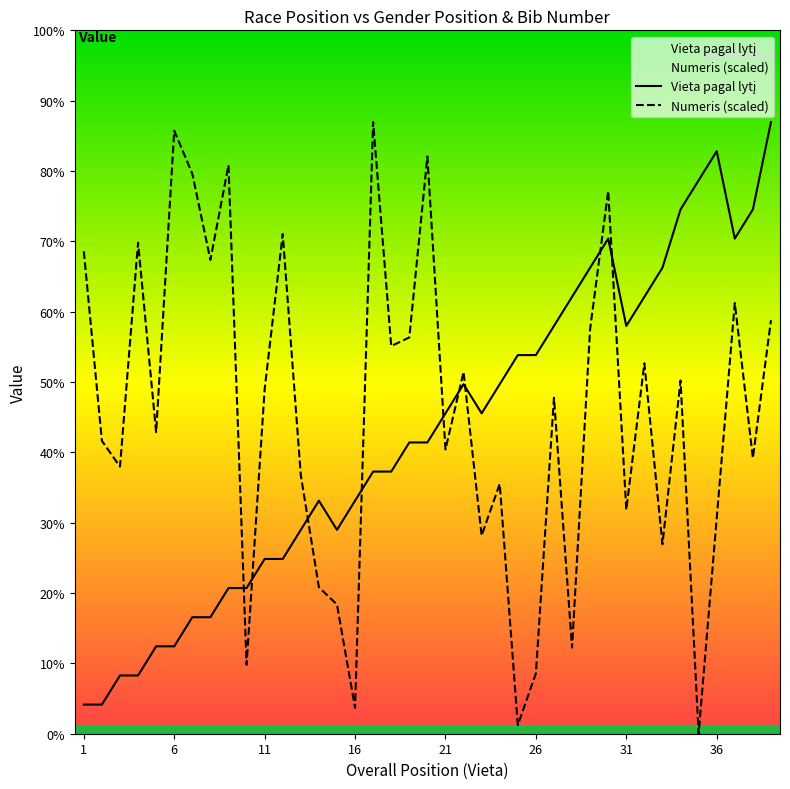

Reading left to right, list all the values displayed in this chart.

Vieta pagal lytį: 1.0	1.0	2.0	2.0	3.0	3.0	4.0	4.0	5.0	5.0	6.0	6.0	7.0	8.0	7.0	8.0	9.0	9.0	10.0	10.0	11.0	12.0	11.0	12.0	13.0	13.0	14.0	15.0	16.0	17.0	14.0	15.0	16.0	18.0	19.0	20.0	17.0	18.0	21.0
Numeris: 16.6	10.1	9.2	16.9	10.4	20.7	19.2	16.3	19.5	2.4	11.8	17.2	8.9	5.0	4.4	0.9	21.0	13.3	13.6	19.8	9.8	12.4	6.8	8.6	0.3	2.1	11.5	3.0	13.9	18.6	7.7	12.7	6.5	12.1	0.0	7.4	14.8	9.5	14.2